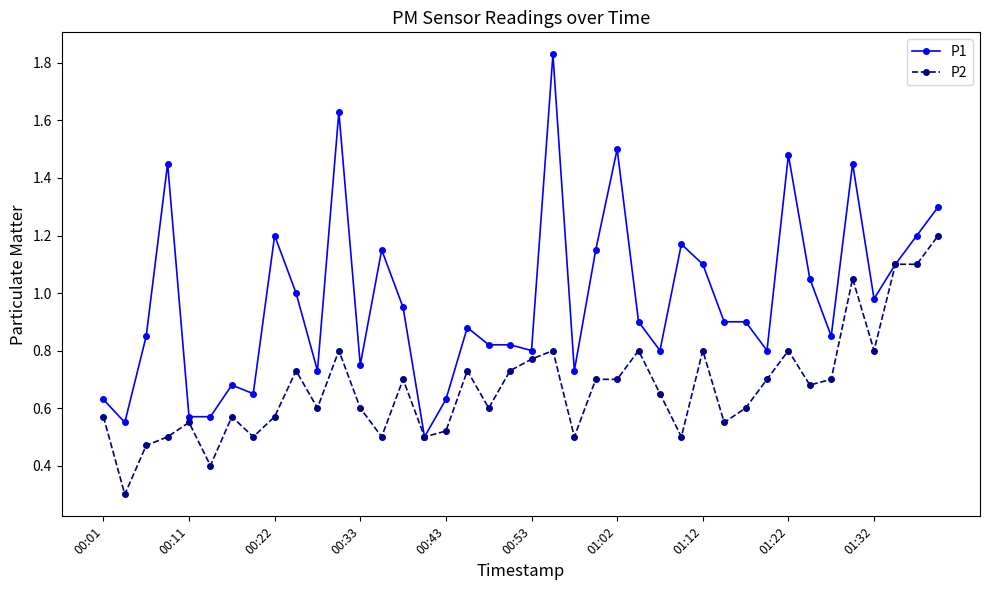

What is the smallest value displayed?

0.3